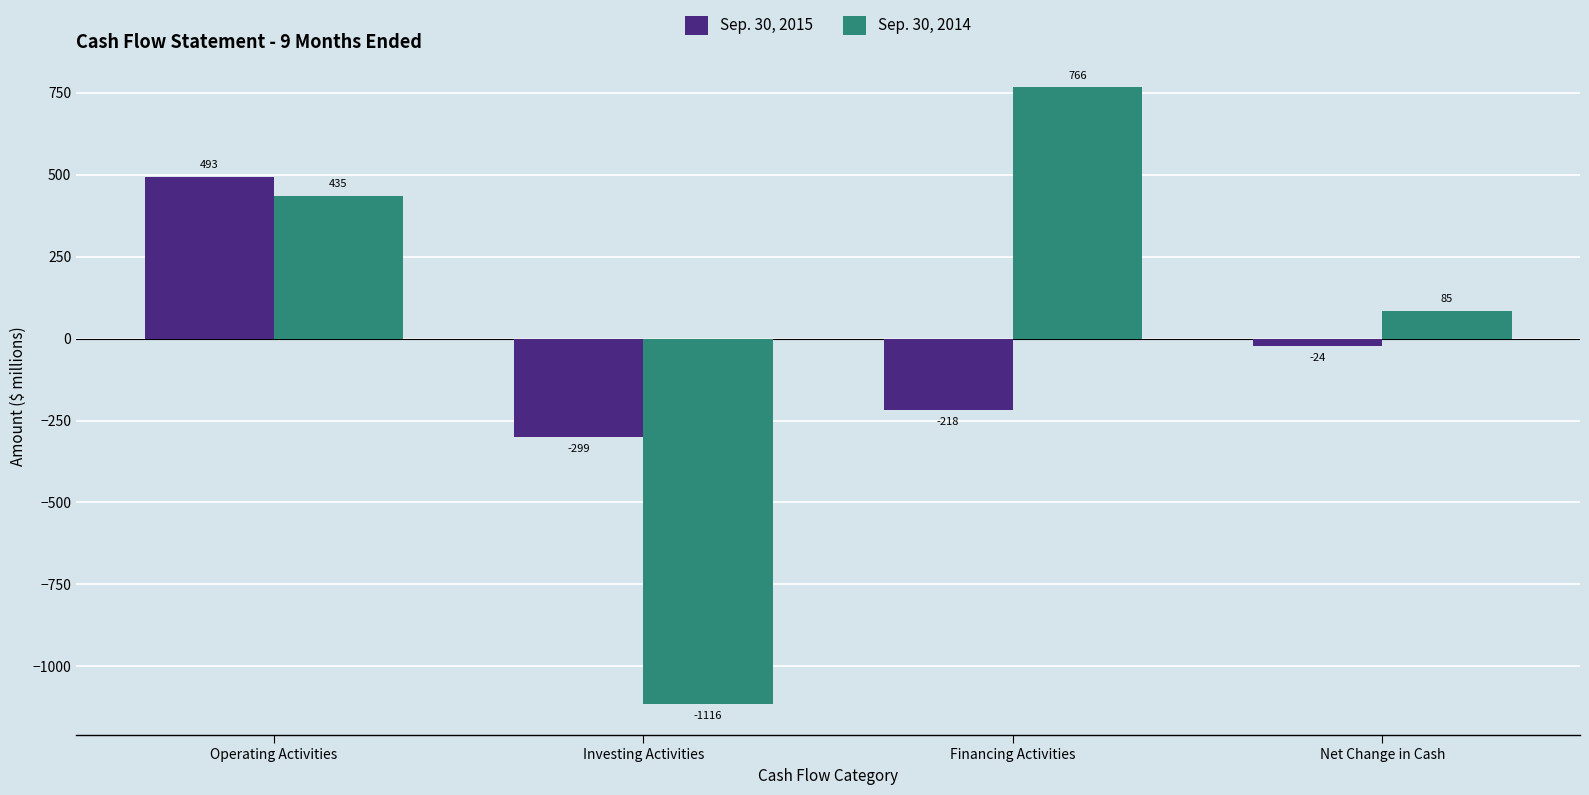

What value does the Sep. 30, 2015 series have at Operating Activities?

493